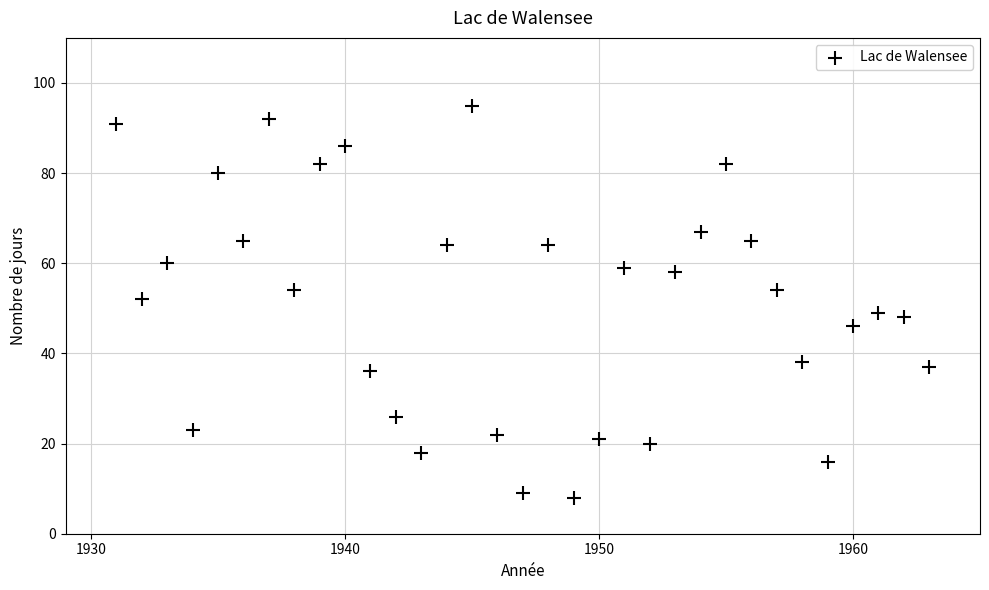

What is the range of Y values (max minus min)?

87